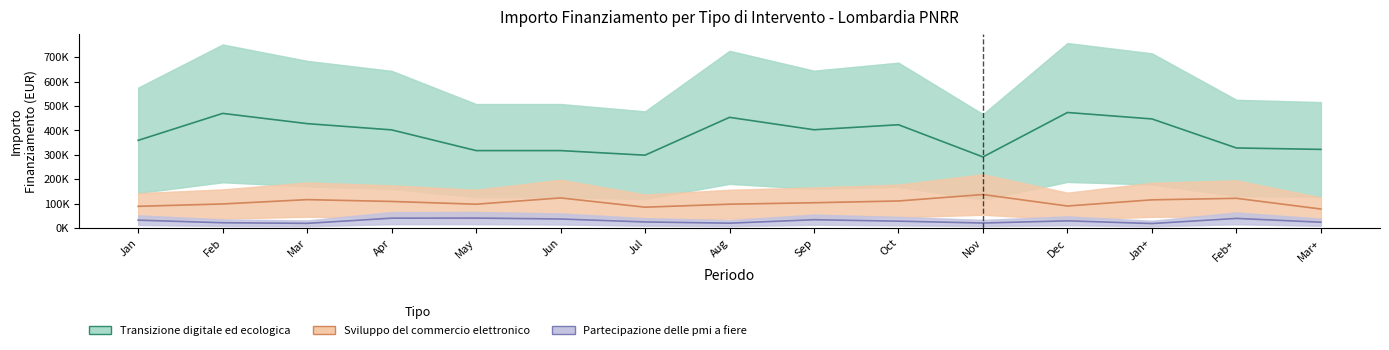

What is the average value of the Sviluppo del commercio elettronico series?

105245.8